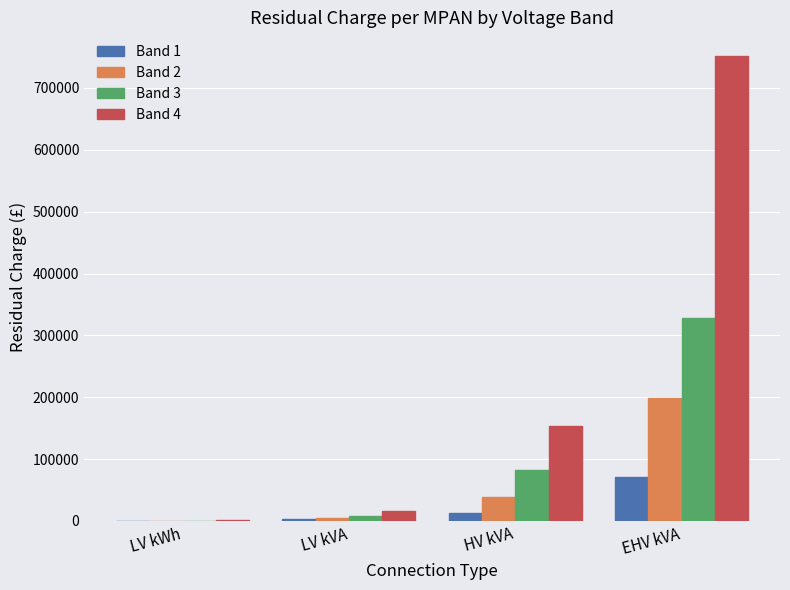

What is the average value of the Band 1 series?

21293.6